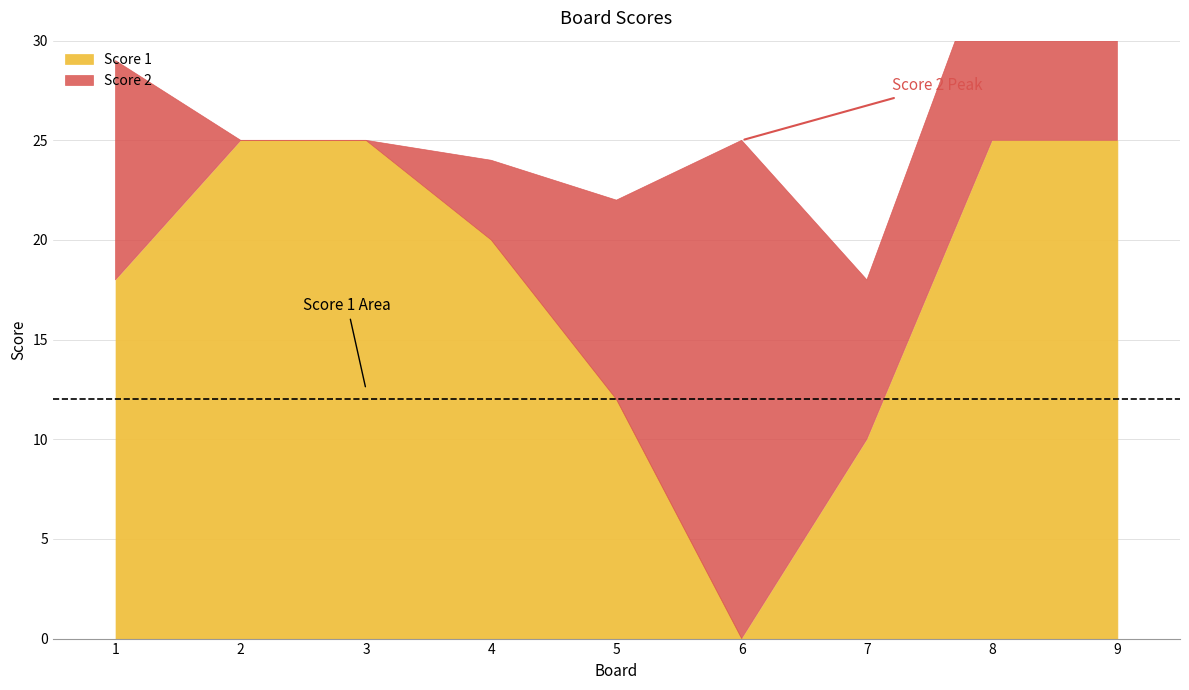

At which category is the sum across all series the highest?

9